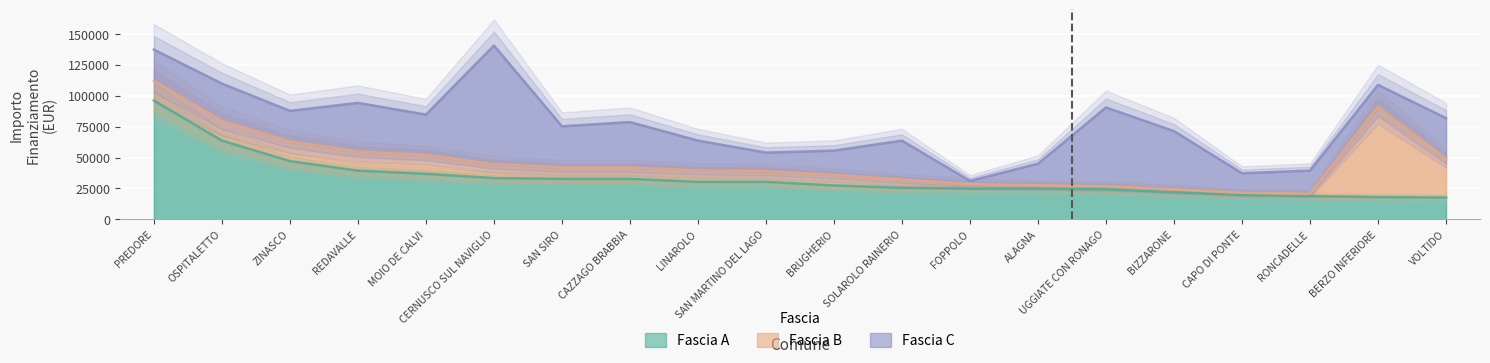

What is the difference between the maximum and minimum values in the Fascia C series?

93574